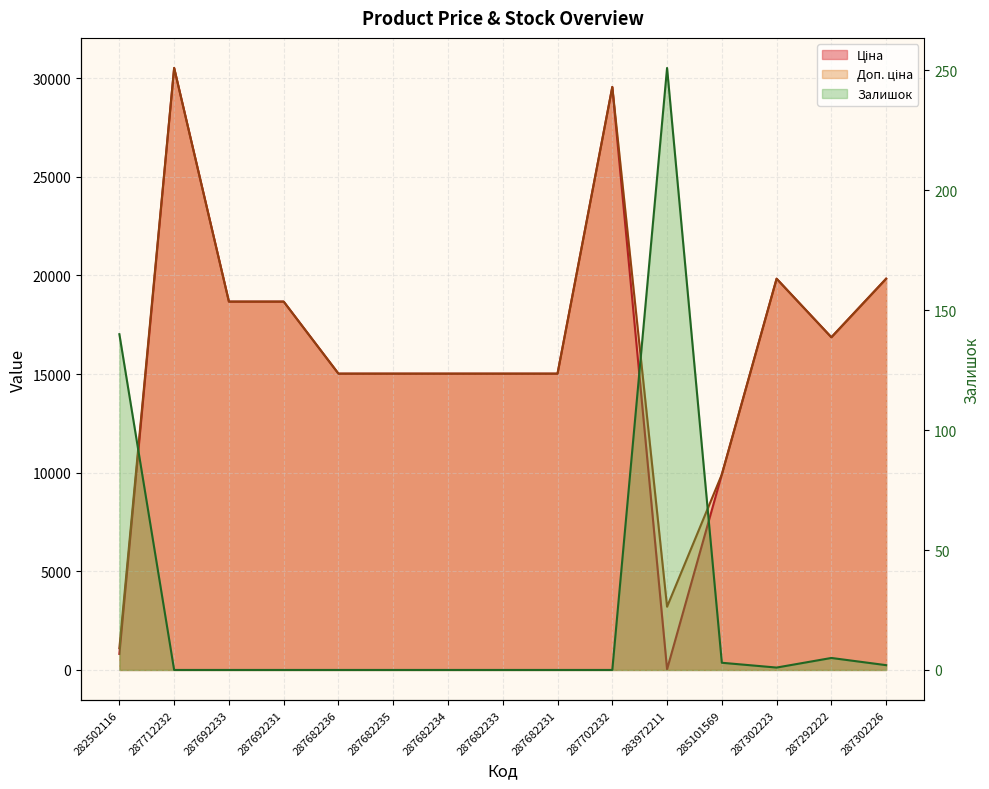

Which series has the largest total across all categories?

Доп. ціна